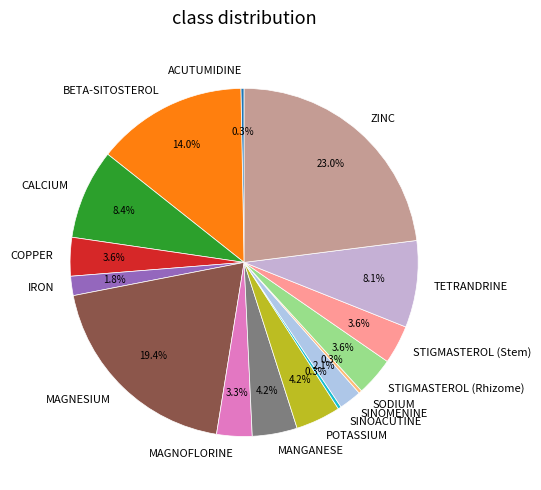

Between MANGANESE and STIGMASTEROL (Stem), which is larger?

MANGANESE